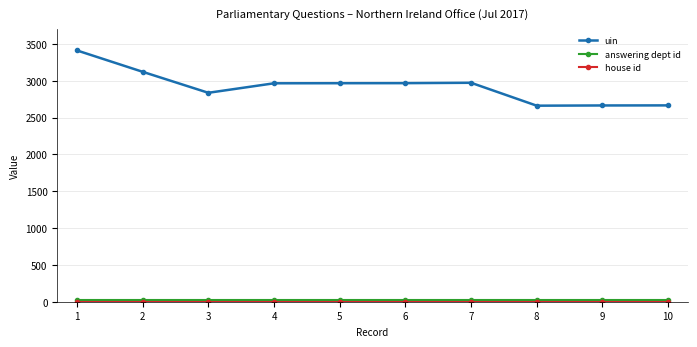

At which category does uin reach its first local valley?

3